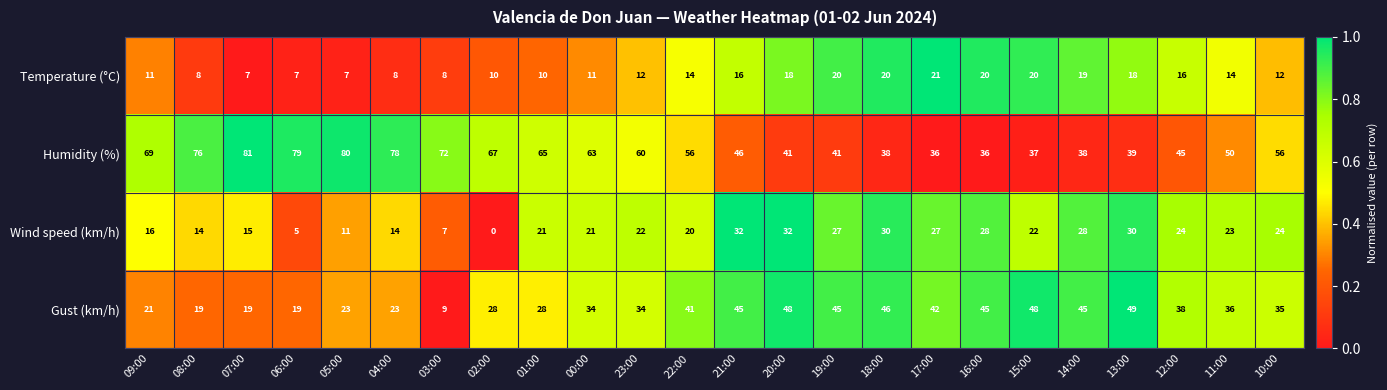

Where does the Humidity (%) series first go above 56?

09:00